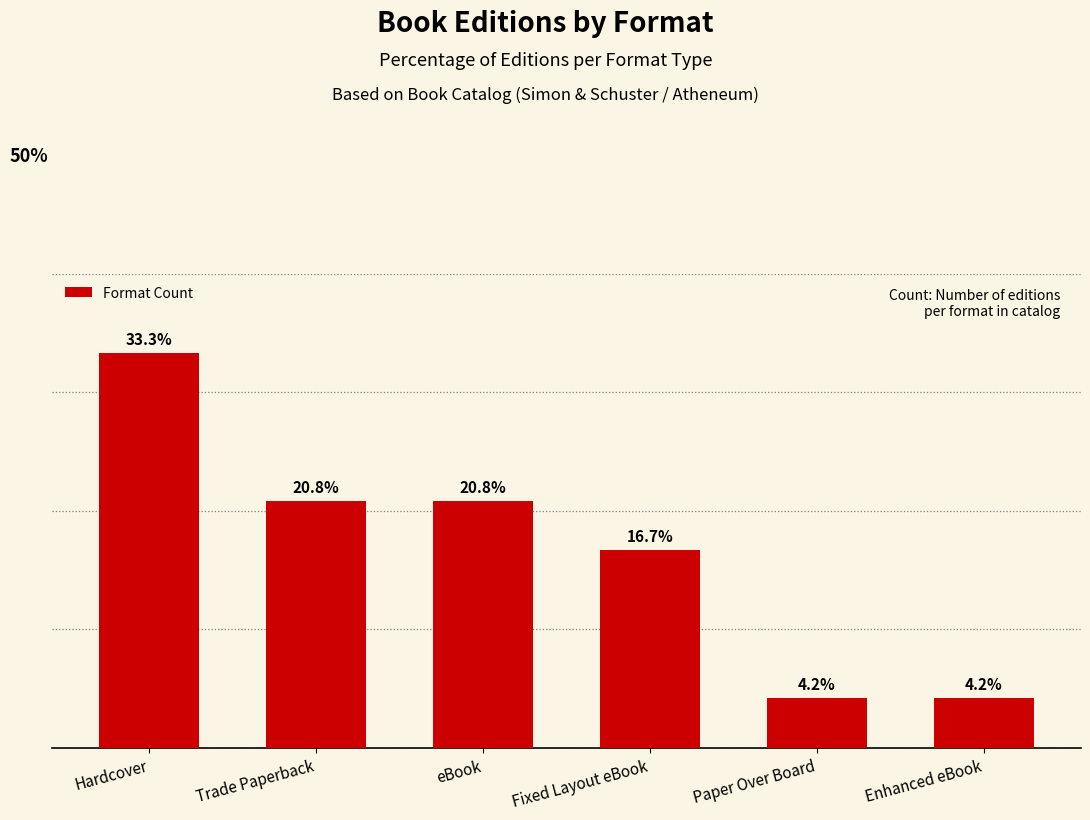

Are the bars horizontal?

No